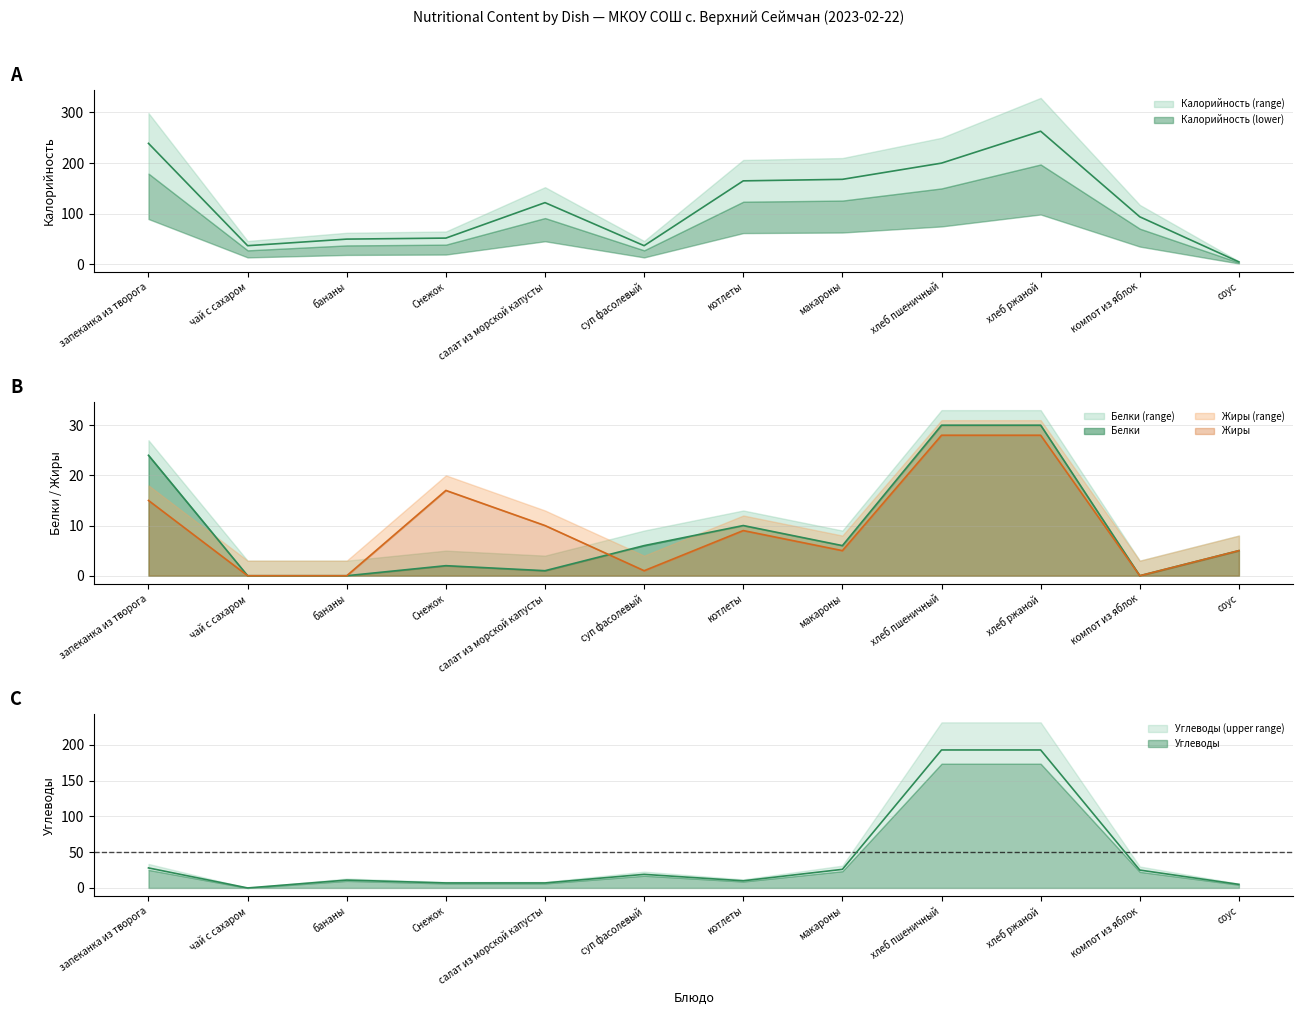

How many lines are shown in the chart?

4